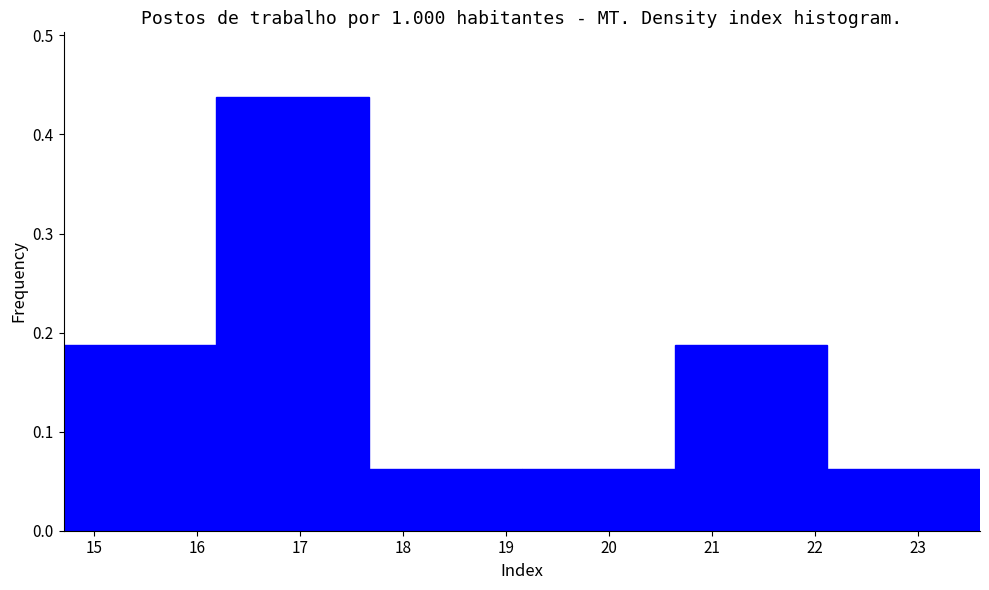

Reading left to right, list every bar in this chart as the range it spans on the x-axis followed by its height. Neither the bar edges nor the heights are printed on the chart, so give them approximately, as read against the axes.

14.7 to 16.2: 0.19
16.2 to 17.7: 0.44
17.7 to 19.2: 0.06
19.2 to 20.6: 0.06
20.6 to 22.1: 0.19
22.1 to 23.6: 0.06